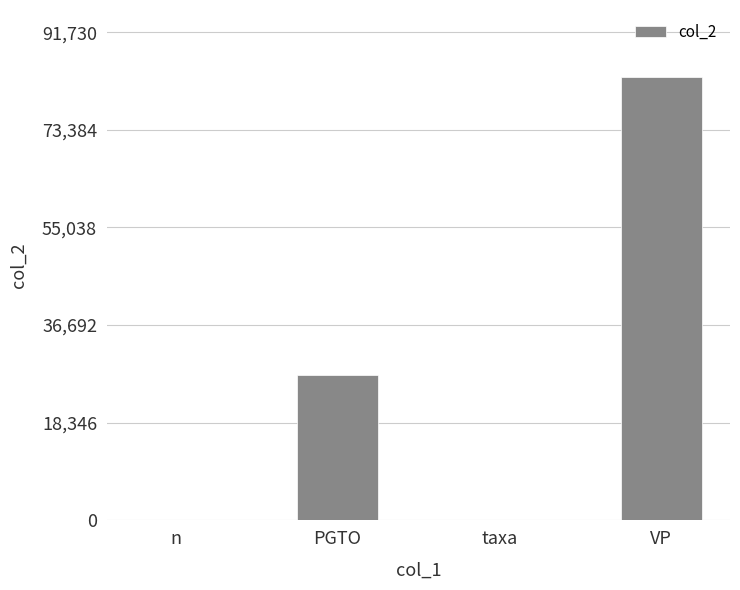

How many categories are shown in the chart?

4